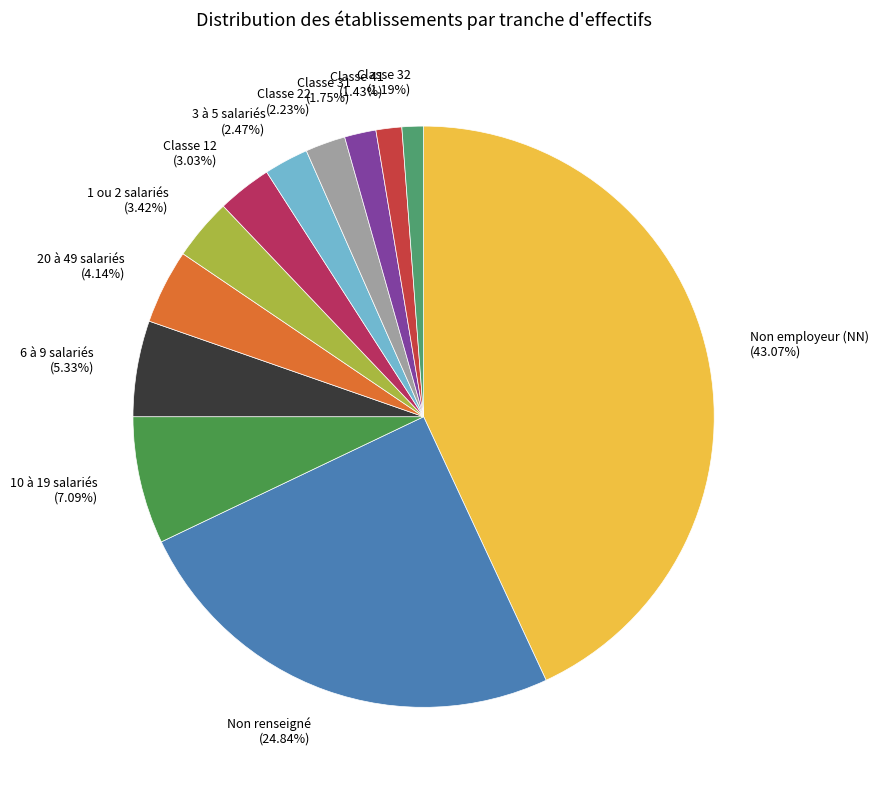

Is there a majority slice in this chart?

No